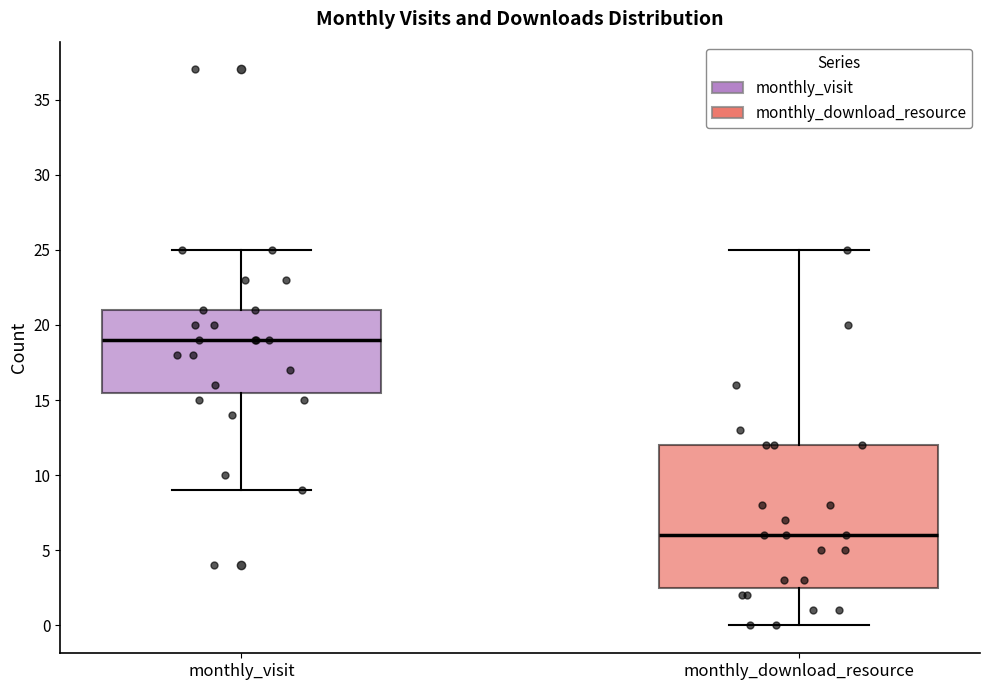

Reading left to right, read every box against the y-axis: the position of its median line, the range the box covers, and the ends of its whiskers. The values are not printed on the chart, so give them approximately, as read against the axis.

monthly_visit: median 19.0, box 15.5 to 21.0, whiskers 9.0 to 25.0
monthly_download_resource: median 6.0, box 2.5 to 12.0, whiskers 0.0 to 25.0